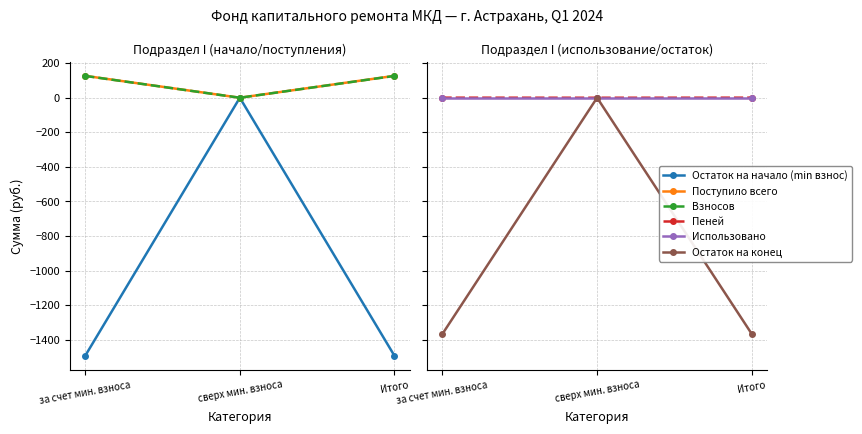

At сверх мин. взноса, list the series in order from smallest to largest.

Остаток на начало (min взнос), Поступило всего, Взносов, Пеней, Использовано, Остаток на конец